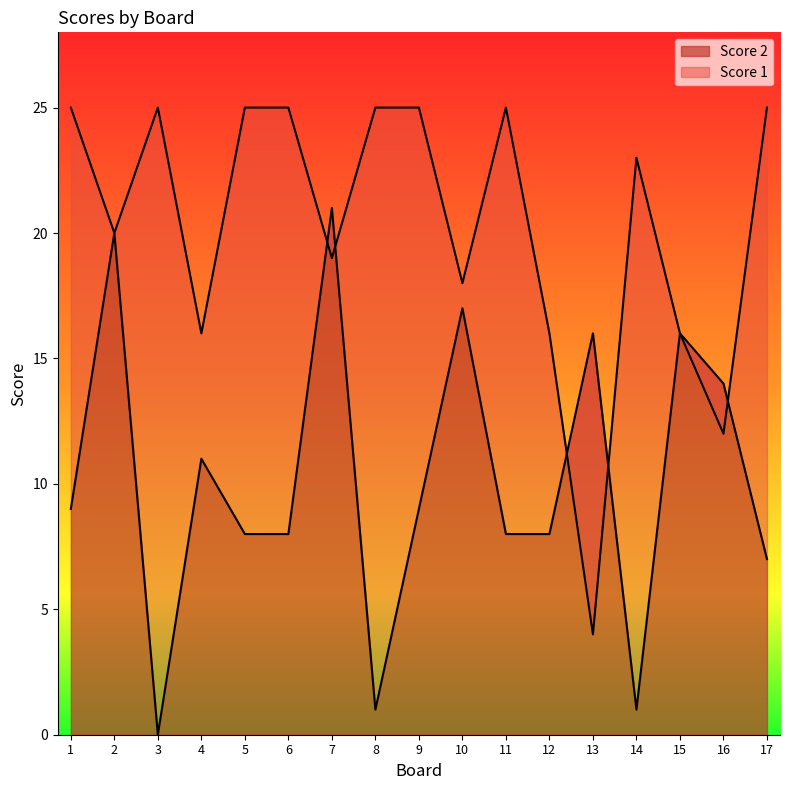

At 1, list the series in order from largest to smallest.

Score 1, Score 2